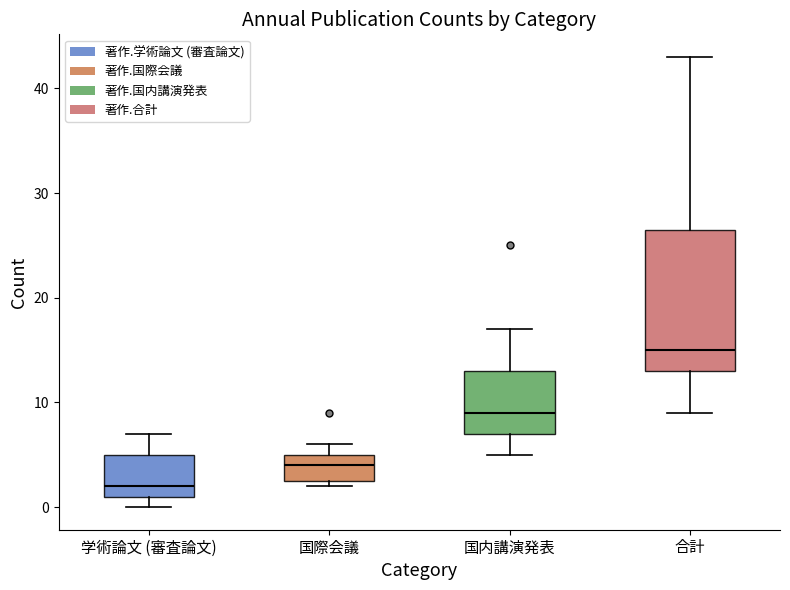

Where is the lower edge of the box for 国際会議 on the y-axis? The values are not printed on the chart, so give them approximately, as read against the axis.

3